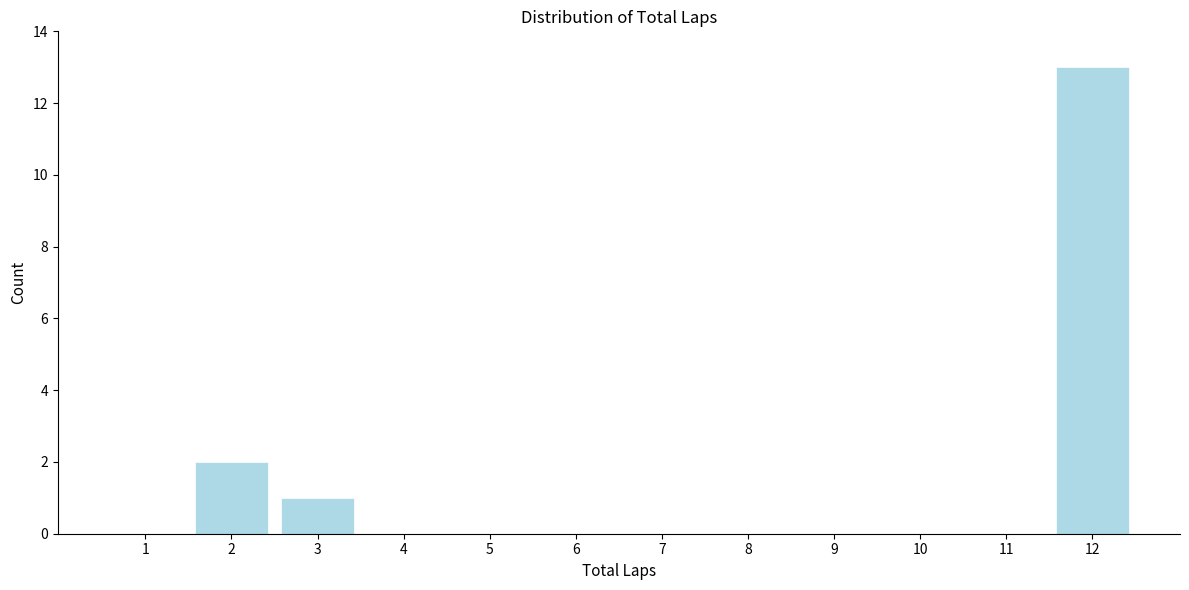

How tall is the bar that spans 1.5 to 2.5 on the x-axis? The values are not printed on the chart, so give them approximately, as read against the axis.

2